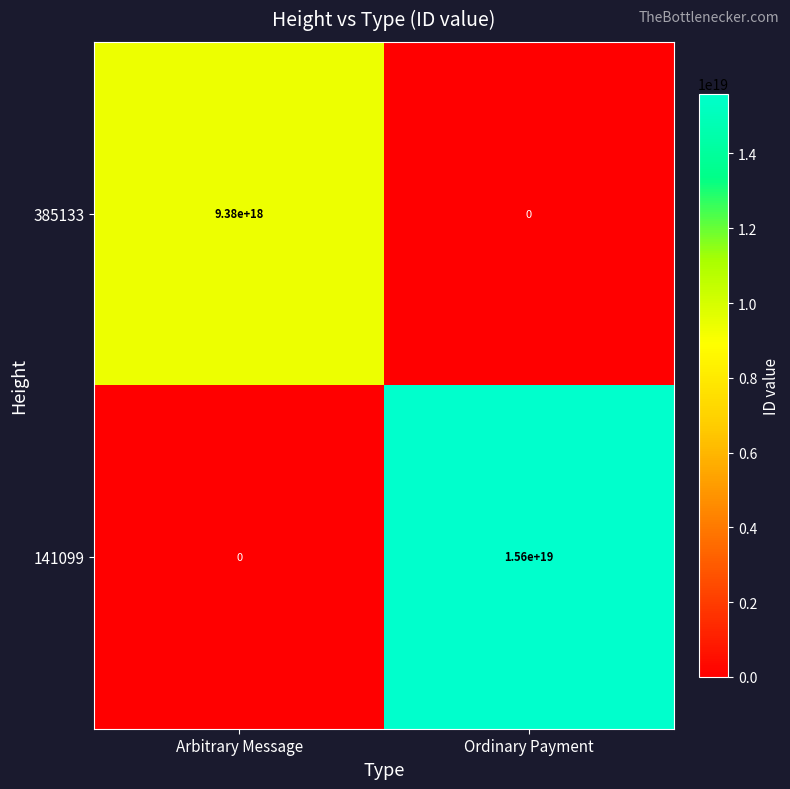

The 141099 series shows 15600000000000000000 at Ordinary Payment. True or false?

True